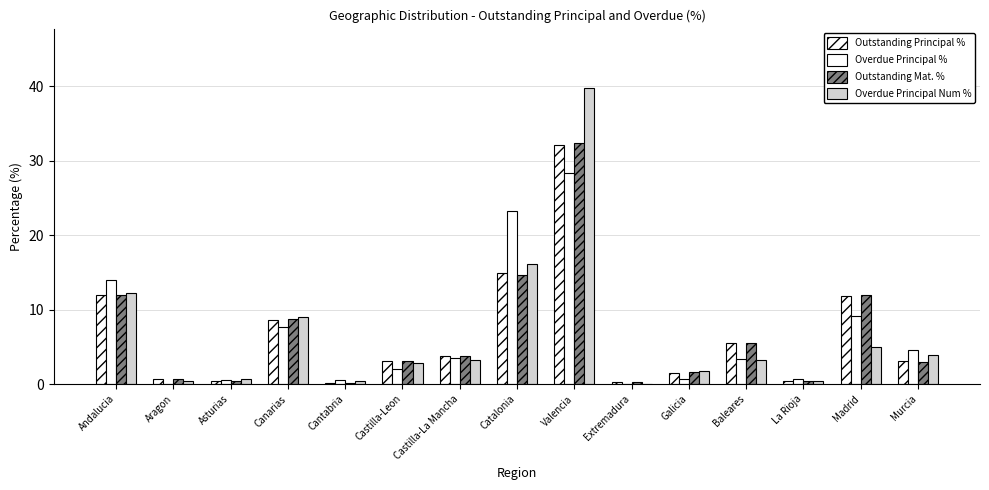

Where is Overdue Principal Num % nearest to the value 19?

Catalonia